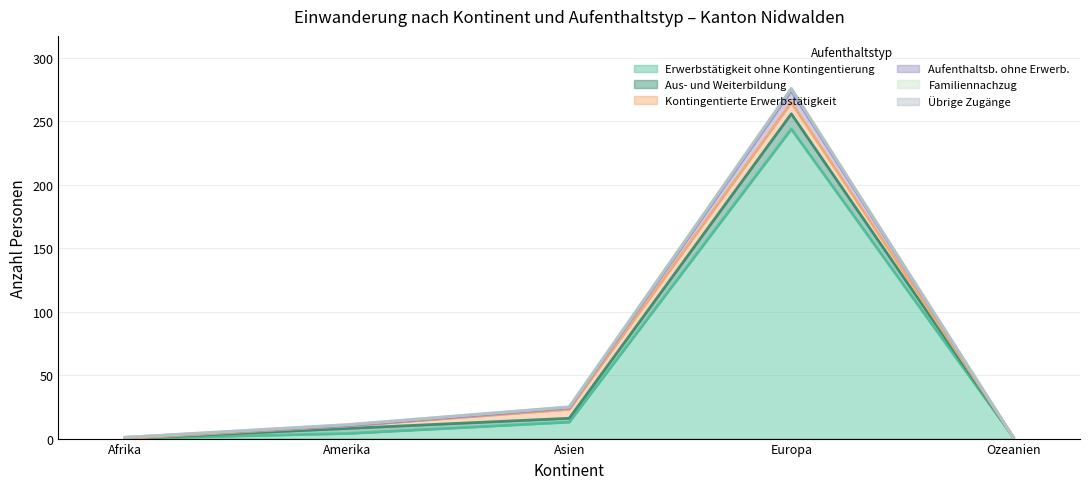

Is it true that Aus- und Weiterbildung equals 17 at Europa?

False